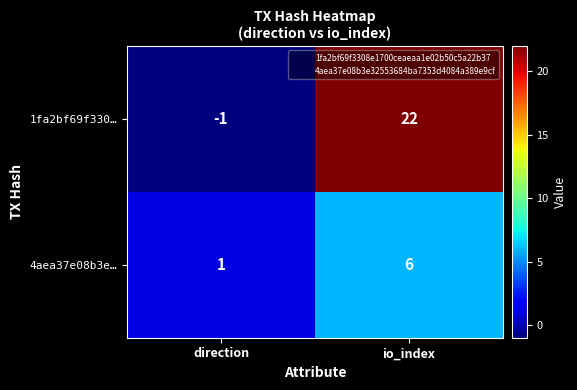

The value of 4aea37e08b3e… at io_index is 6. True or false?

True